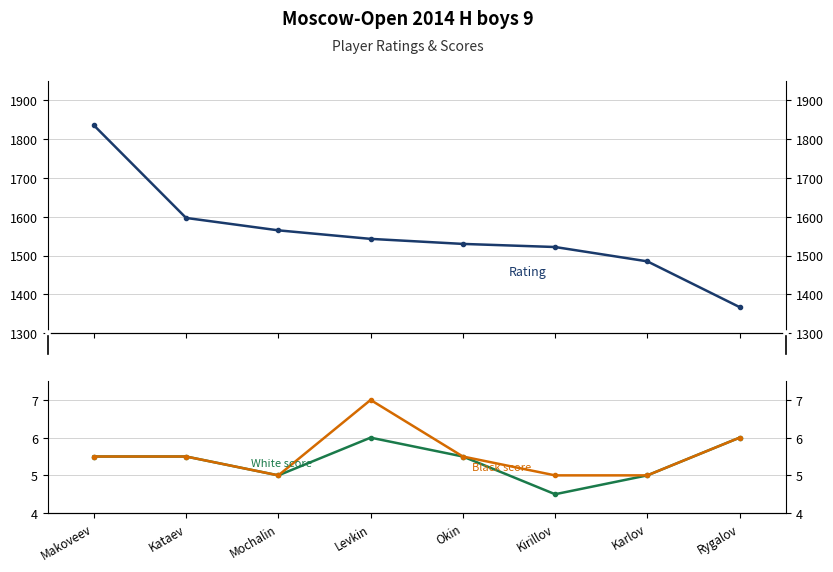

What is the sum of all White score values?

43.0